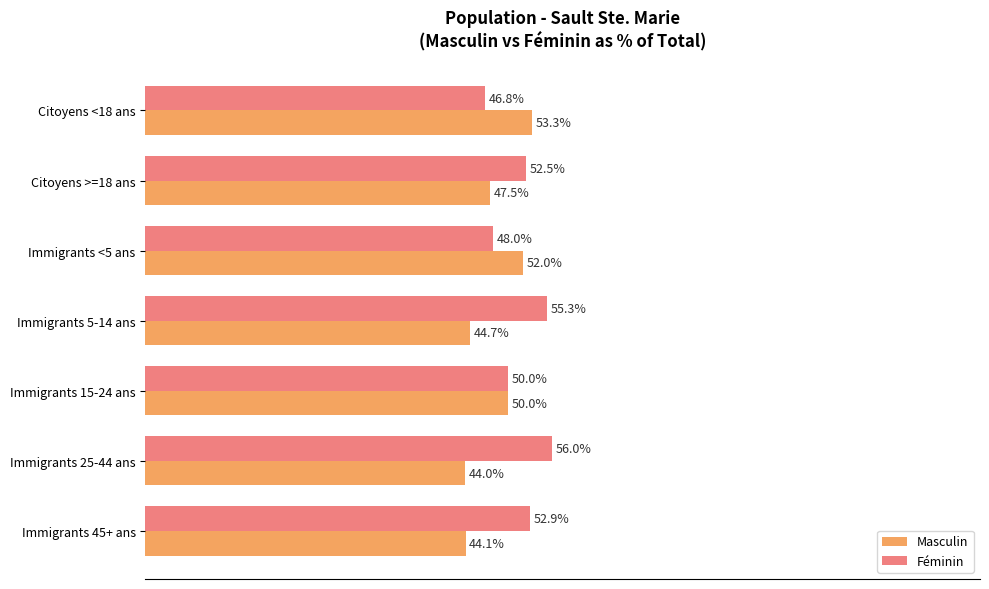

Which series changed the most between Citoyens <18 ans and Immigrants 15-24 ans?

Masculin